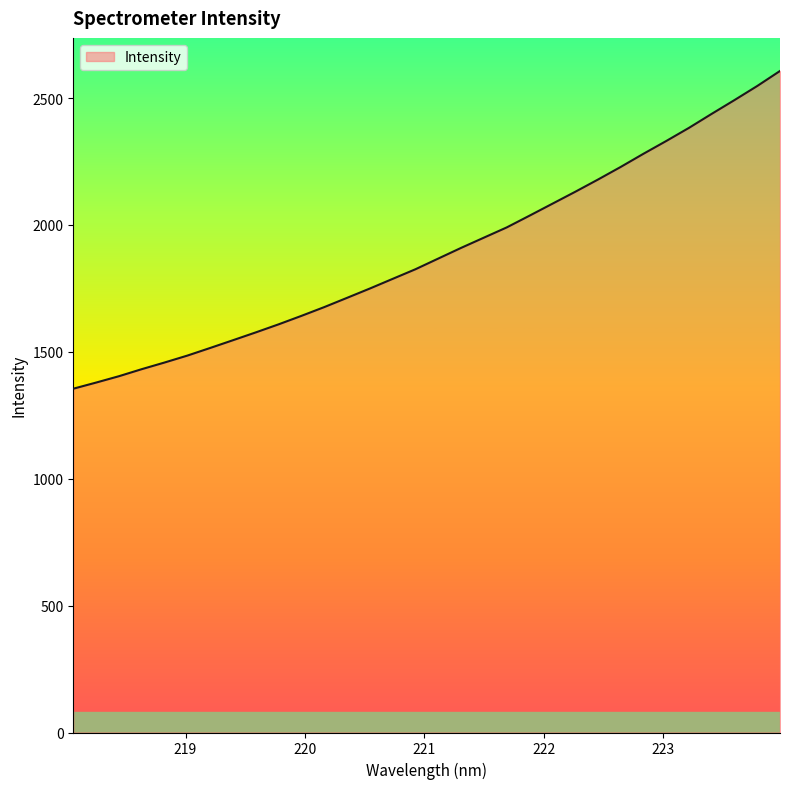

What is the minimum value shown in the chart?

1354.6